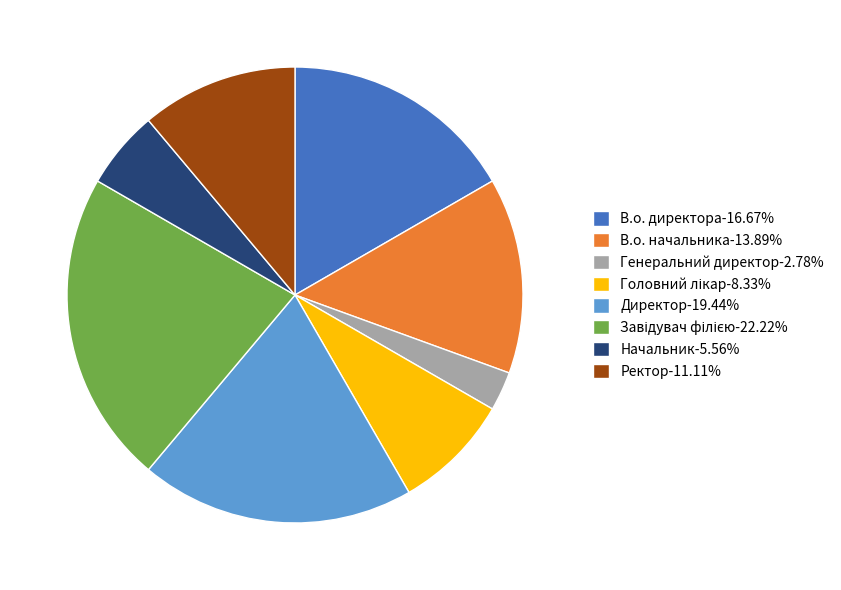

Do Ректор-11.11% and Генеральний директор-2.78% together represent more than half of the pie?

No